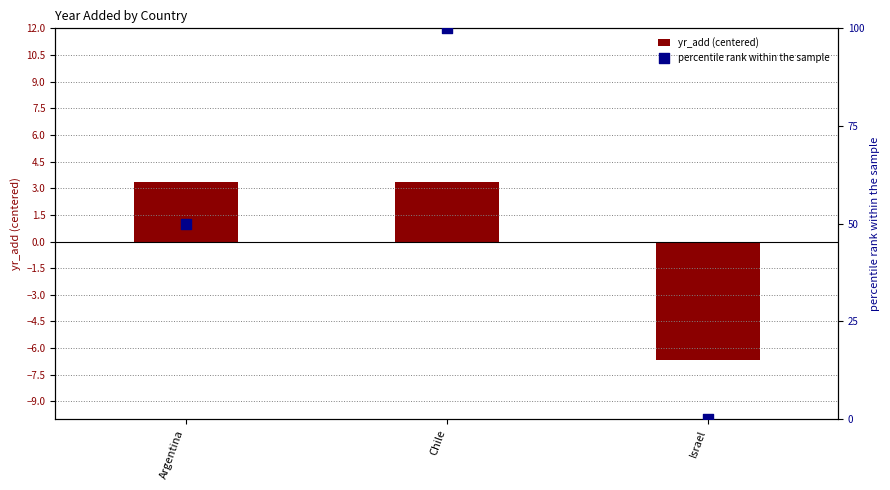

What are all the series names shown in the legend?

yr_add (centered), percentile rank within the sample